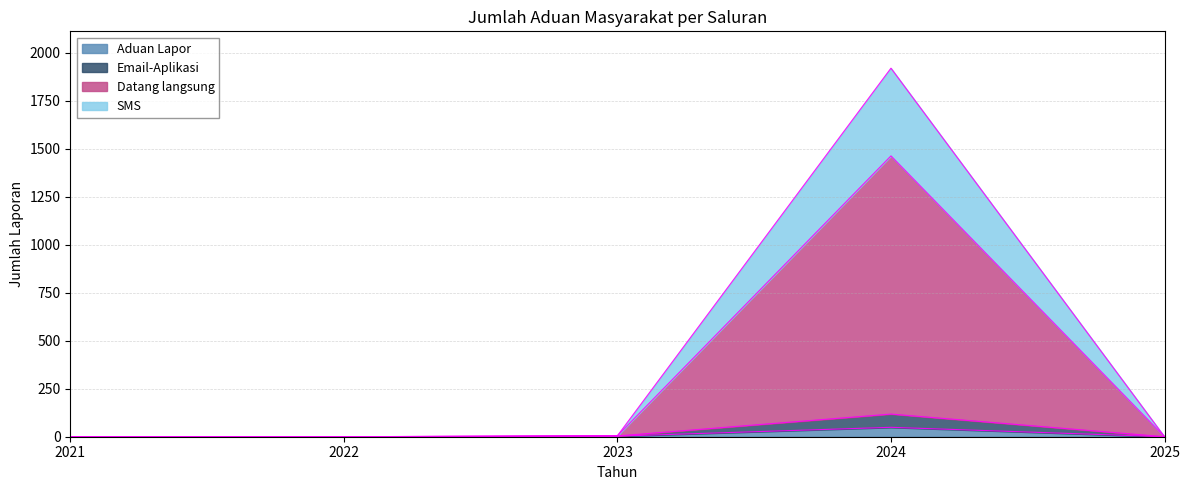

Which category has the highest value in the Aduan Lapor series?

2024